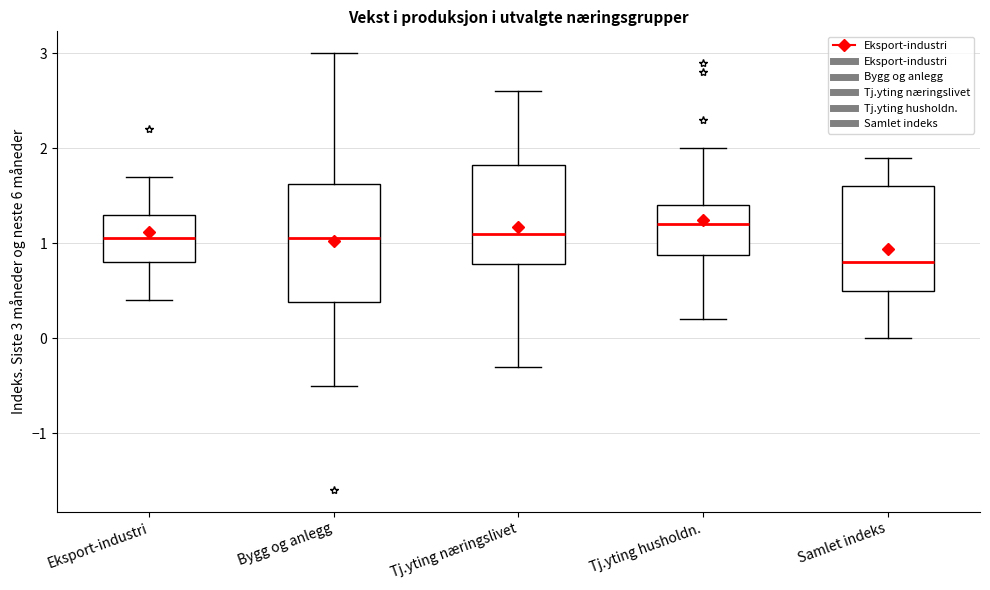

Reading left to right, transcribe this box plot: for each box, give where its median line is, the range the box spans, and where its two whiskers end, as read against the y-axis. The values are not printed on the chart, so give them approximately, as read against the axis.

Eksport-industri: median 1.1, box 0.8 to 1.3, whiskers 0.4 to 1.7
Bygg og anlegg: median 1.1, box 0.4 to 1.6, whiskers -0.5 to 3.0
Tj.yting næringslivet: median 1.1, box 0.8 to 1.8, whiskers -0.3 to 2.6
Tj.yting husholdn.: median 1.2, box 0.9 to 1.4, whiskers 0.2 to 2.0
Samlet indeks: median 0.8, box 0.5 to 1.6, whiskers 0.0 to 1.9